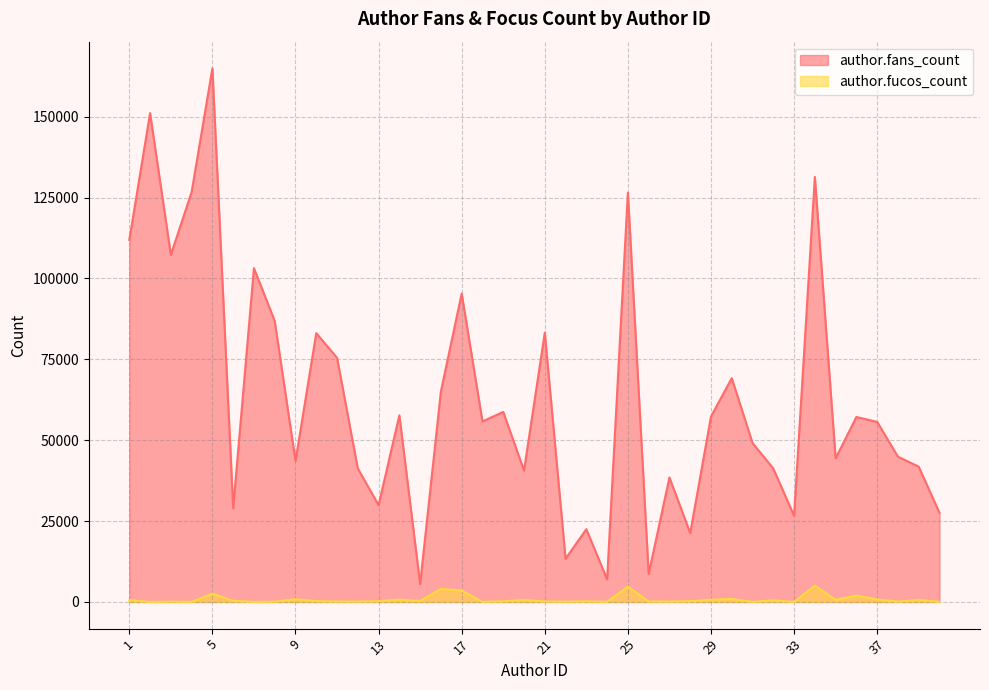

Which series has the largest total across all categories?

author.fans_count